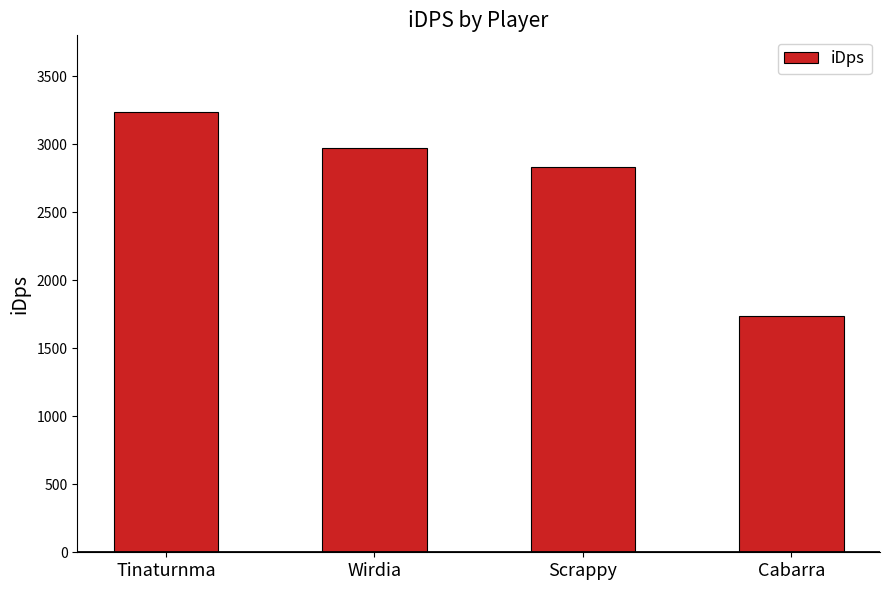

What is the ratio of the value at Cabarra to the value at Wirdia?

0.6